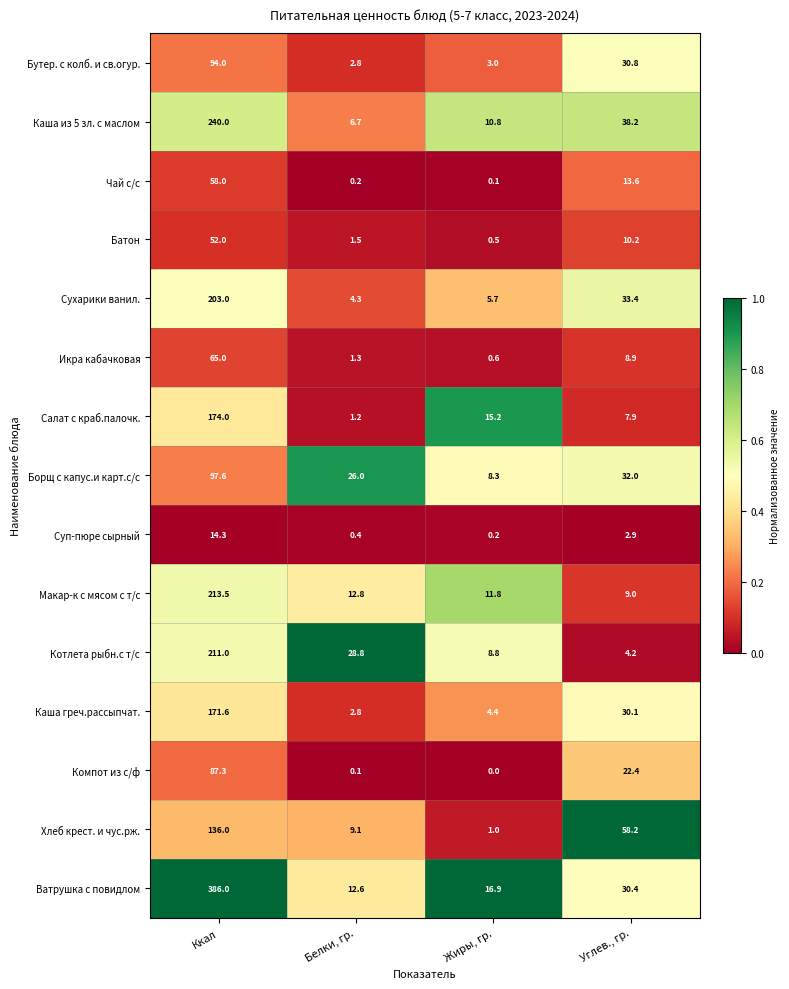

Which series has the widest spread of values?

Ватрушка с повидлом